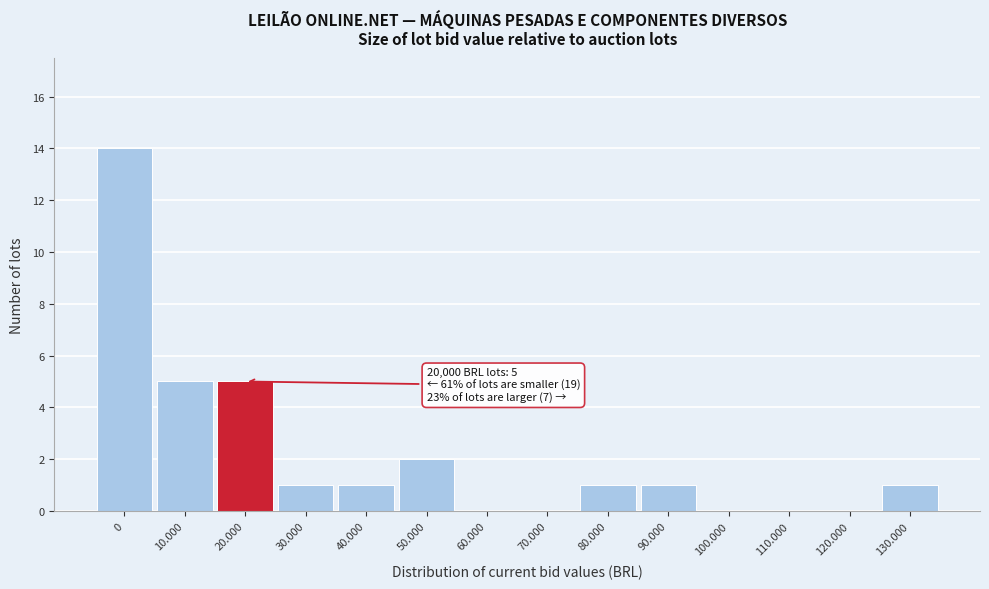

Reading right to left, what are all the values shown in this chart?

130.000=1	120.000=0	110.000=0	100.000=0	90.000=1	80.000=1	70.000=0	60.000=0	50.000=2	40.000=1	30.000=1	20.000=5	10.000=5	0=14